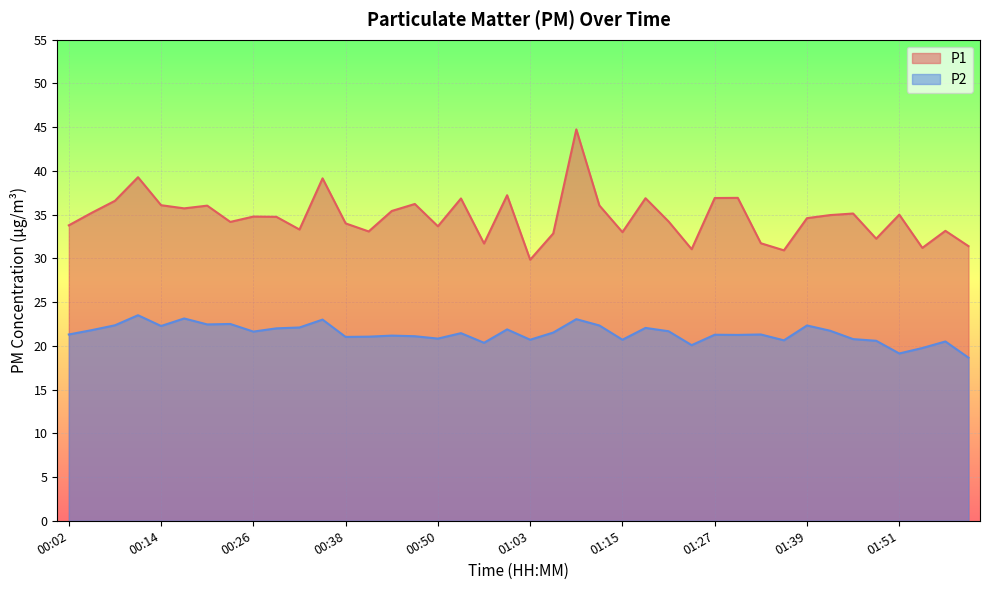

True or false: P1 and P2 intersect in this chart.

False